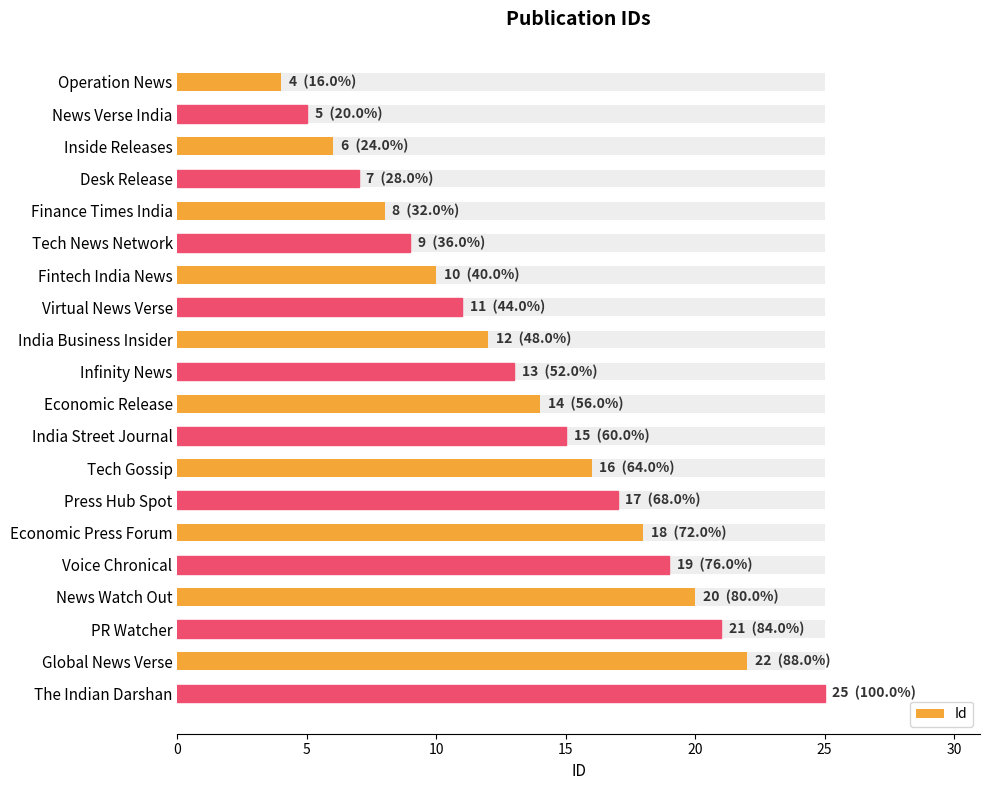

What is the minimum value shown in the chart?

4